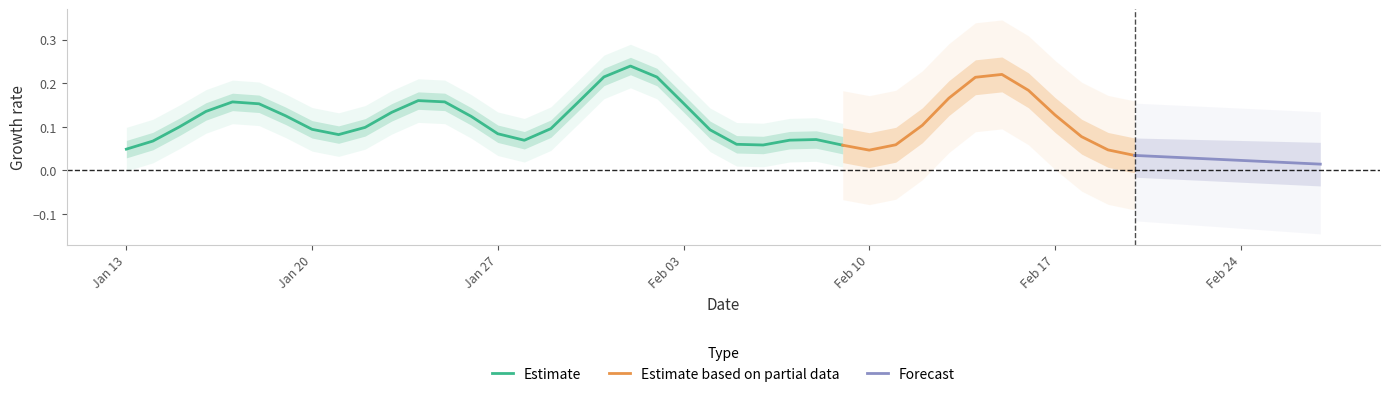

The Estimate series shows 0.0 at Jan 27. True or false?

False